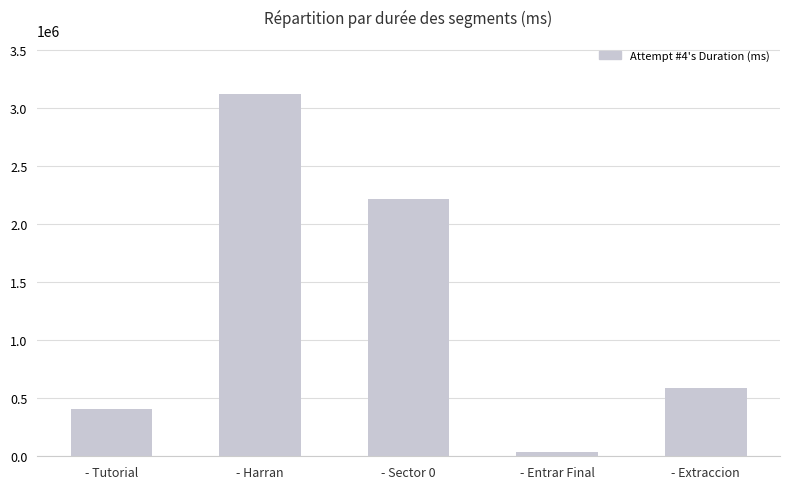

Does the chart contain any negative values?

No